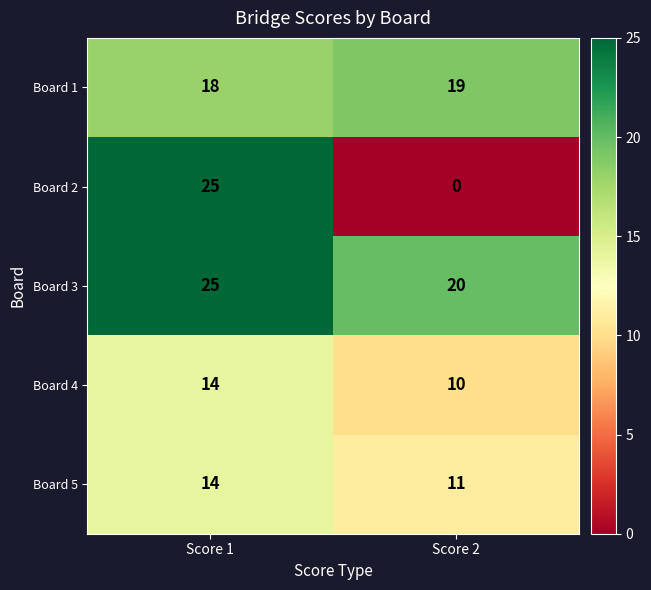

Reading left to right, list all the values displayed in this chart.

Board 1: Score 1=18	Score 2=19
Board 2: Score 1=25	Score 2=0
Board 3: Score 1=25	Score 2=20
Board 4: Score 1=14	Score 2=10
Board 5: Score 1=14	Score 2=11